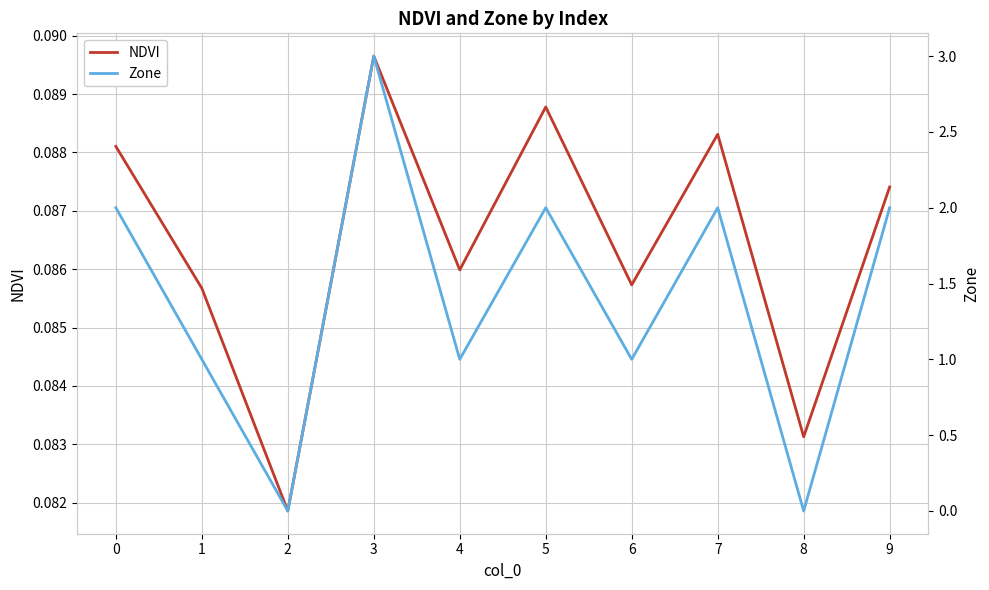

At which label does Zone reach its peak?

3